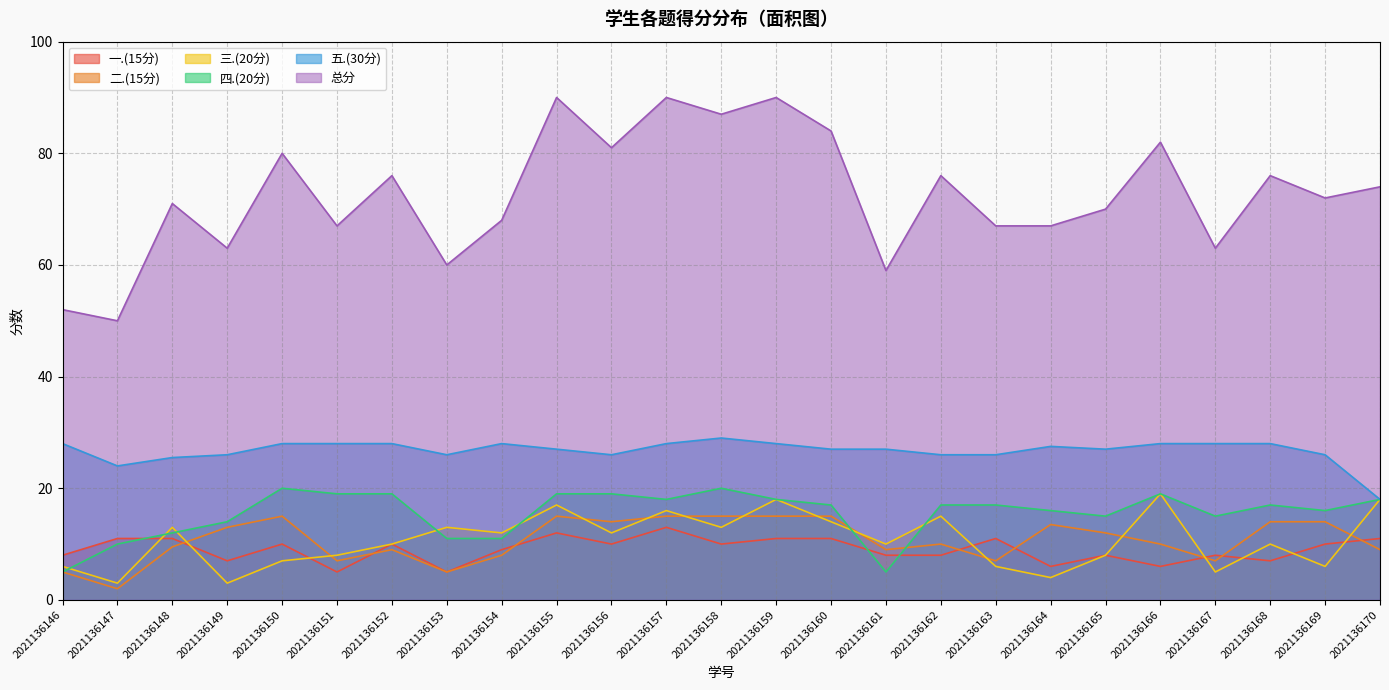

What is the sum of all 四.(20分) values?

387.0